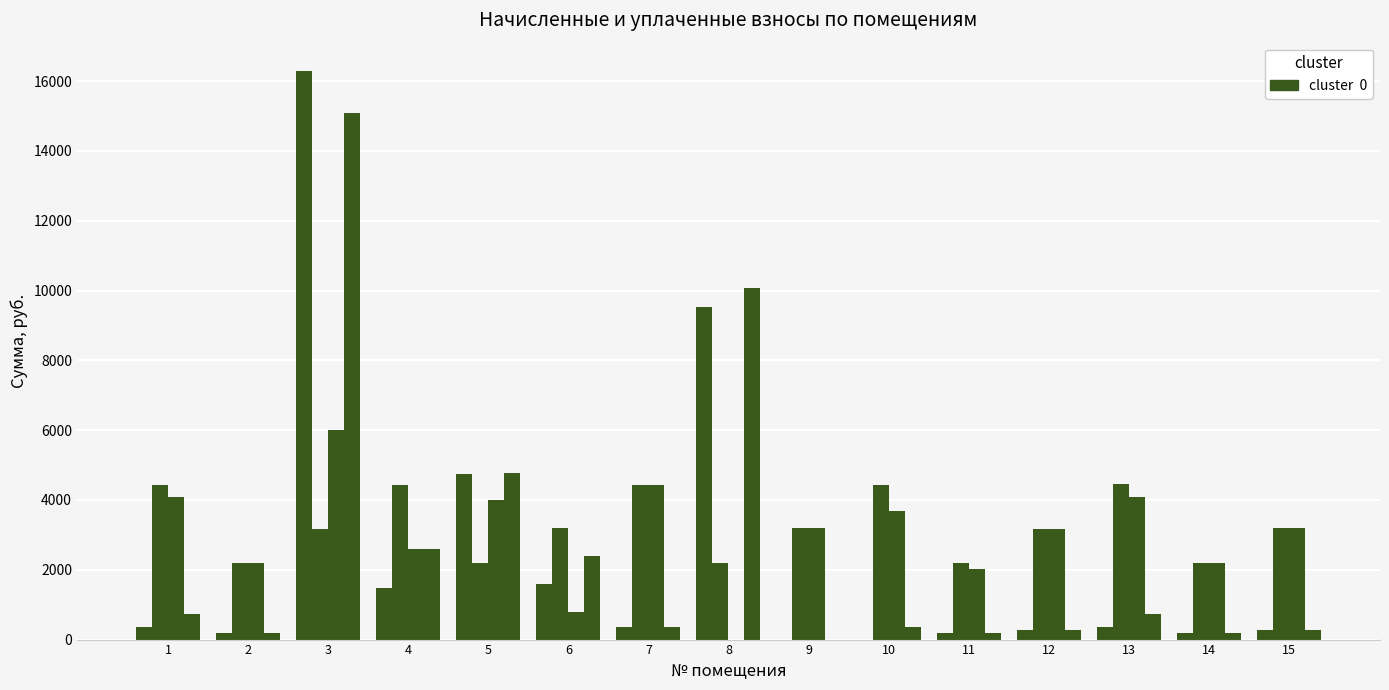

Does the chart contain stacked bars?

No